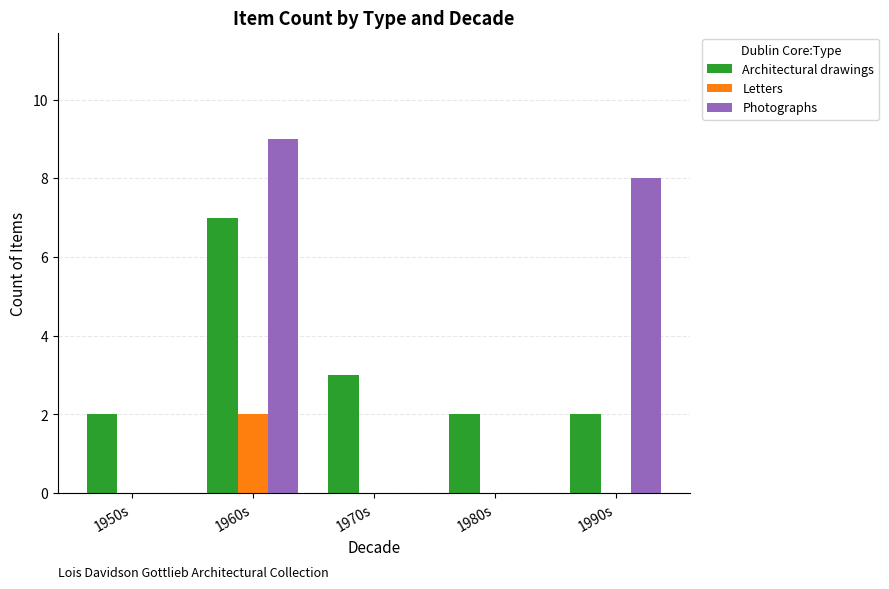

Is it true that Photographs equals -4 at 1980s?

False